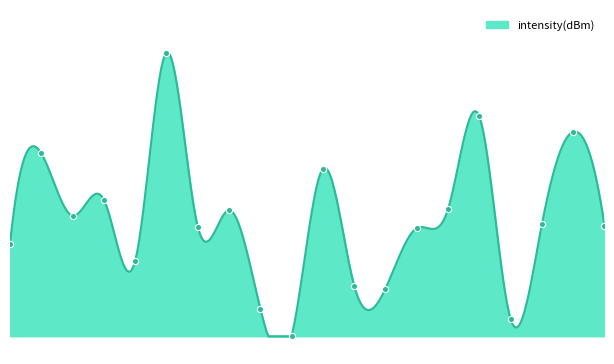

Between 38 and 30, which is larger?

30